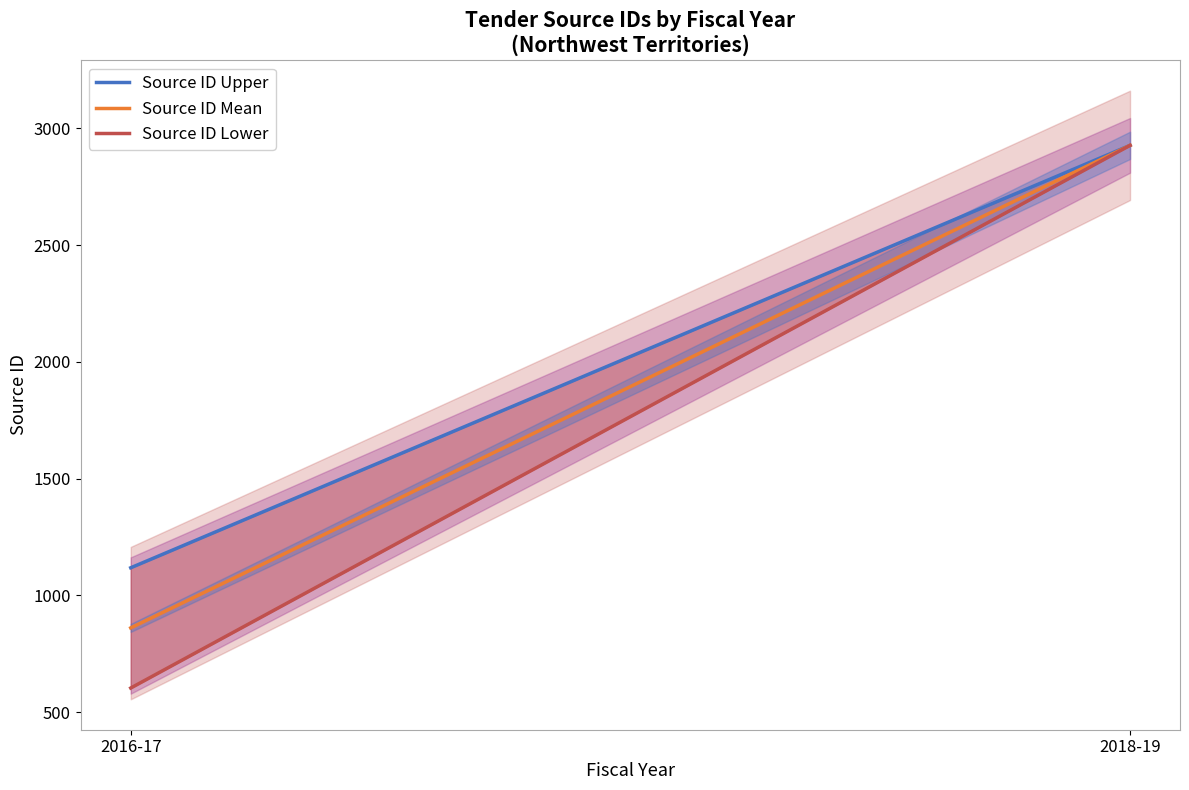

Which series changed the most between 2016-17 and 2018-19?

Source ID Lower